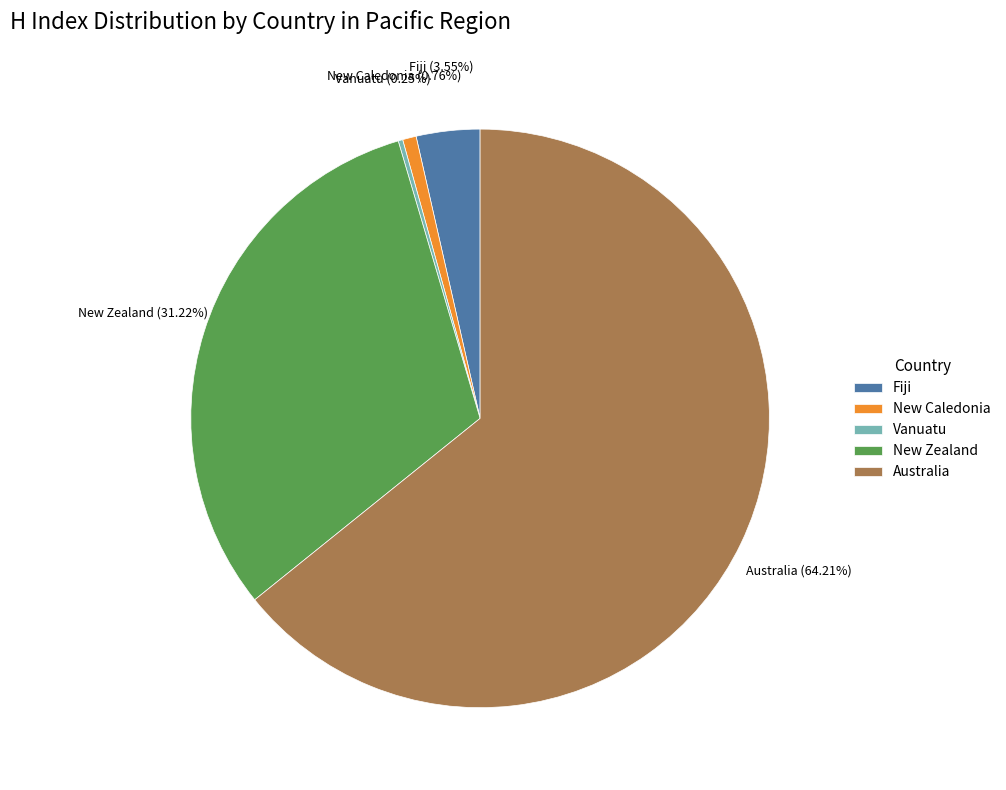

What is the majority slice?

Australia